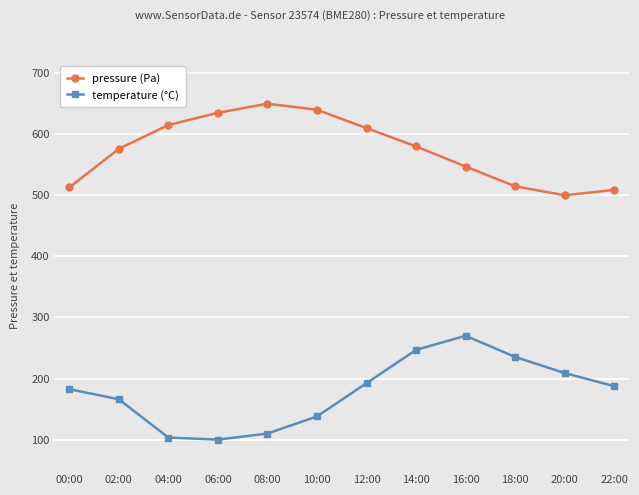

What is the difference between the pressure (Pa) values at 22:00 and 14:00?

71.2